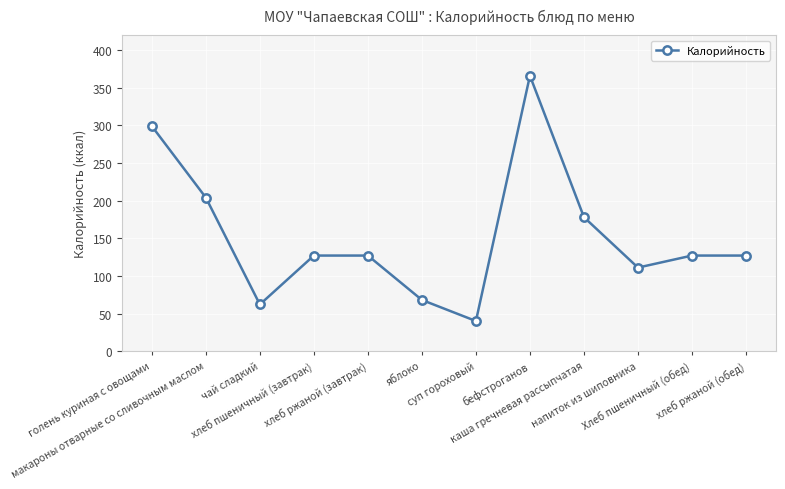

What is the value of the 12th point from the left?

127